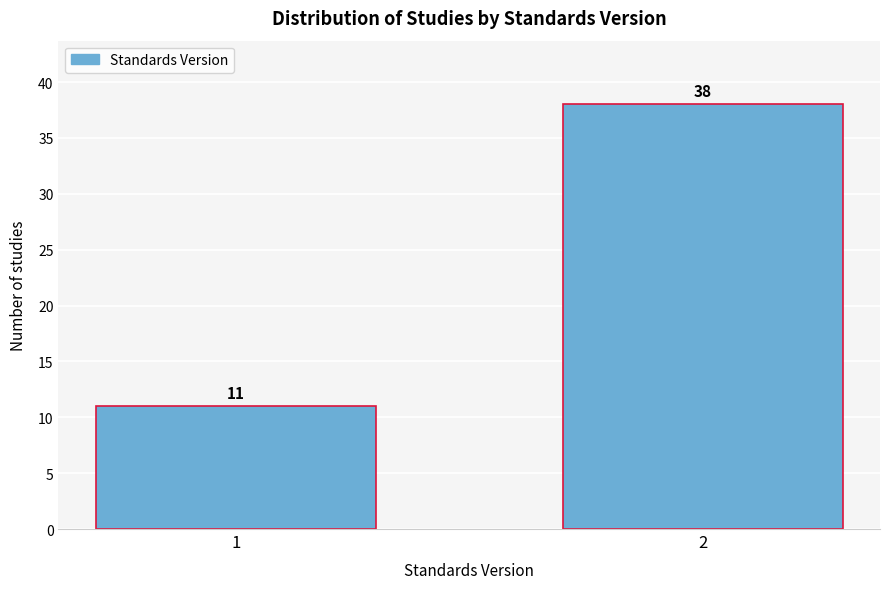

Reading left to right, list all the values displayed in this chart.

11	38